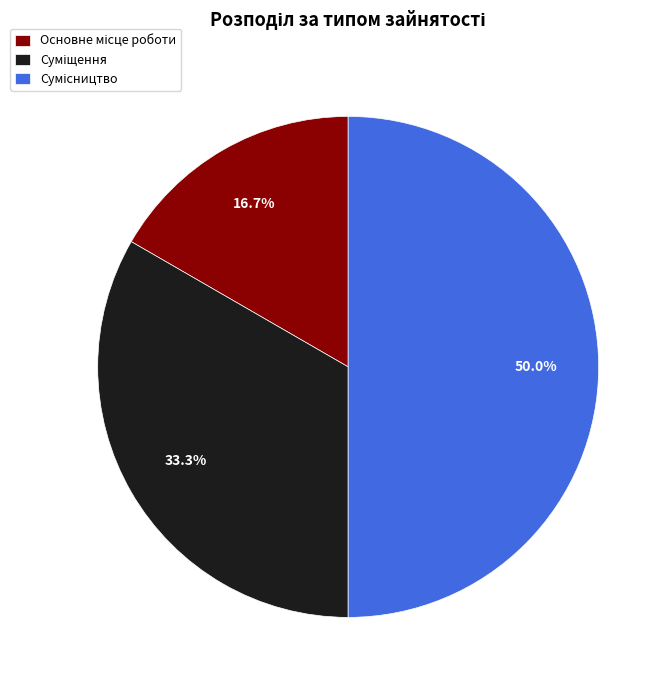

What is the change in value from Суміщення to Сумісництво?

+1